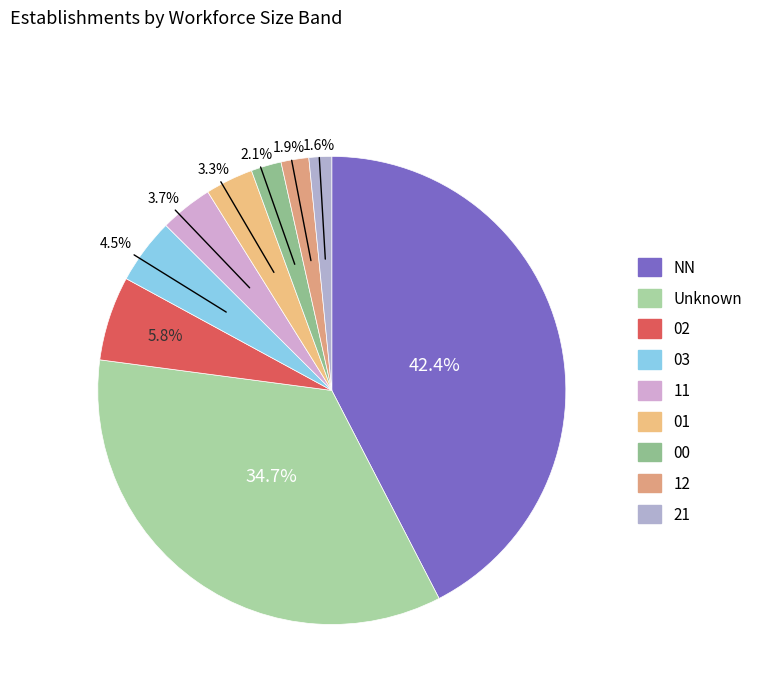

Count the number of slices in the pie.

9